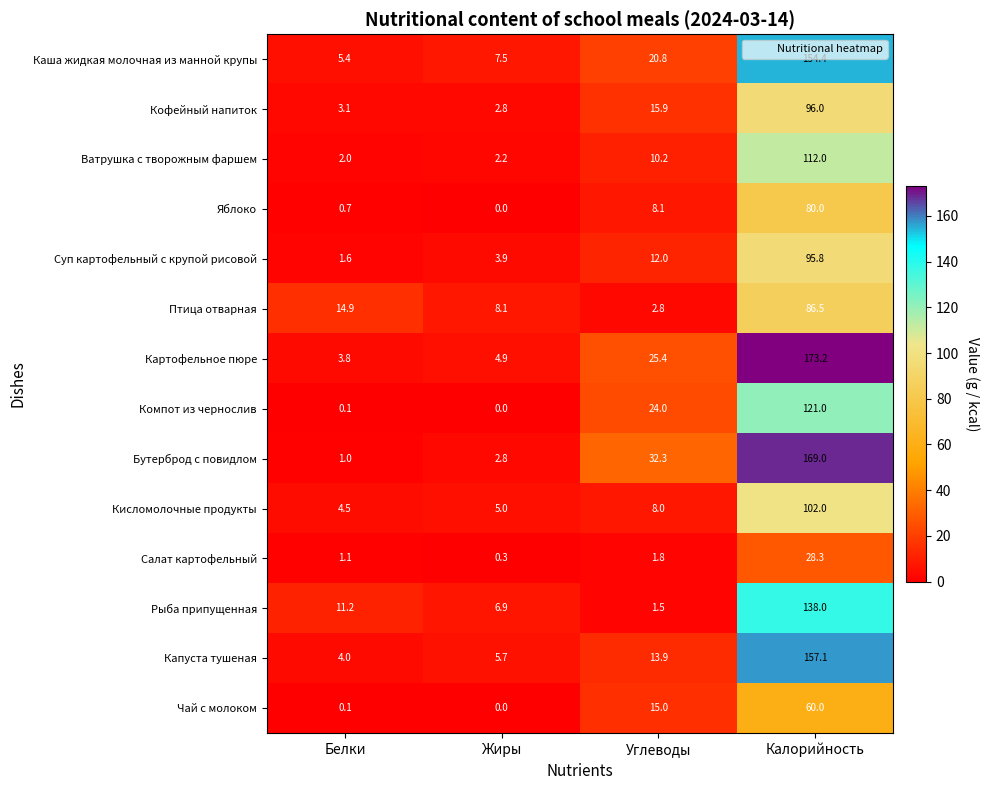

At which label is Кофейный напиток closest to 49?

Углеводы